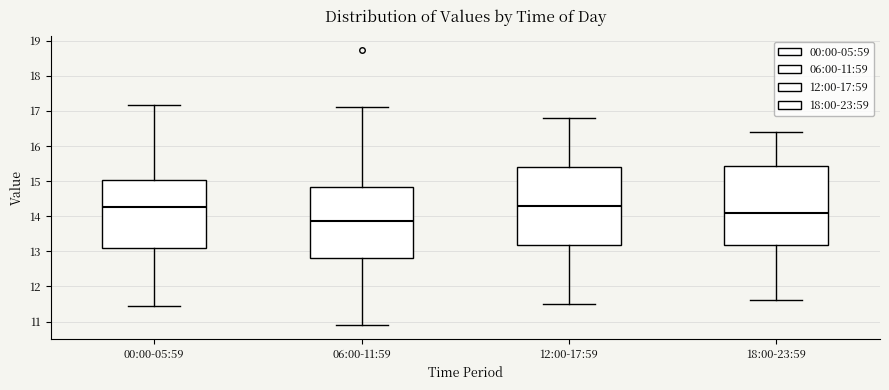

Reading left to right, transcribe this box plot: for each box, give where its median line is, the range the box spans, and where its two whiskers end, as read against the y-axis. The values are not printed on the chart, so give them approximately, as read against the axis.

00:00-05:59: median 14.3, box 13.1 to 15.0, whiskers 11.4 to 17.2
06:00-11:59: median 13.9, box 12.8 to 14.8, whiskers 10.9 to 17.1
12:00-17:59: median 14.3, box 13.2 to 15.4, whiskers 11.5 to 16.8
18:00-23:59: median 14.1, box 13.2 to 15.4, whiskers 11.6 to 16.4